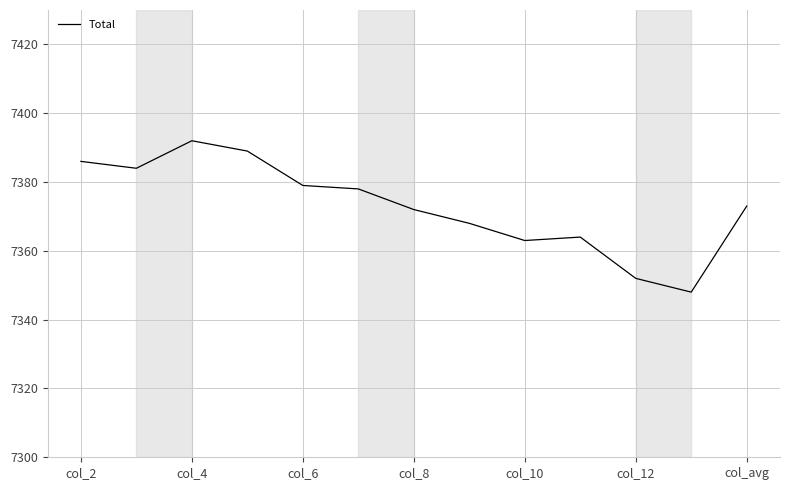

What is the smallest value displayed?

7348